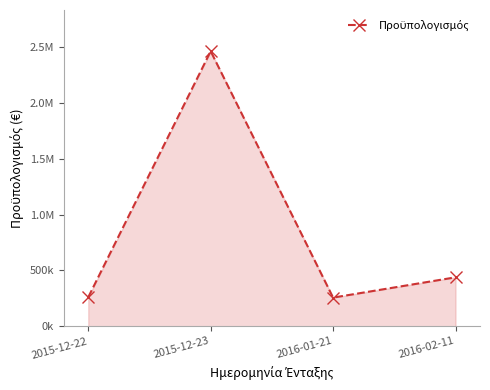

What is the greatest value displayed?

2463887.0